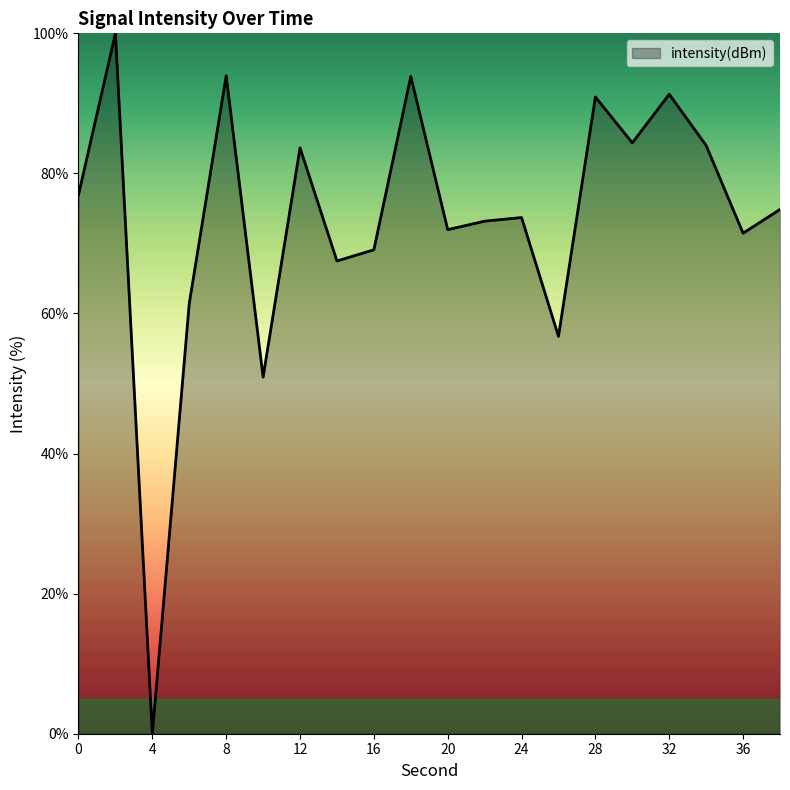

What is the greatest value displayed?

100.0